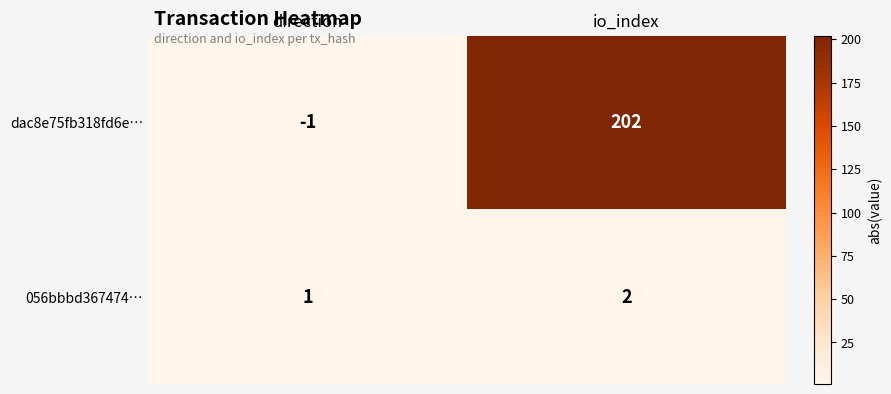

What is the maximum value shown in the chart?

202